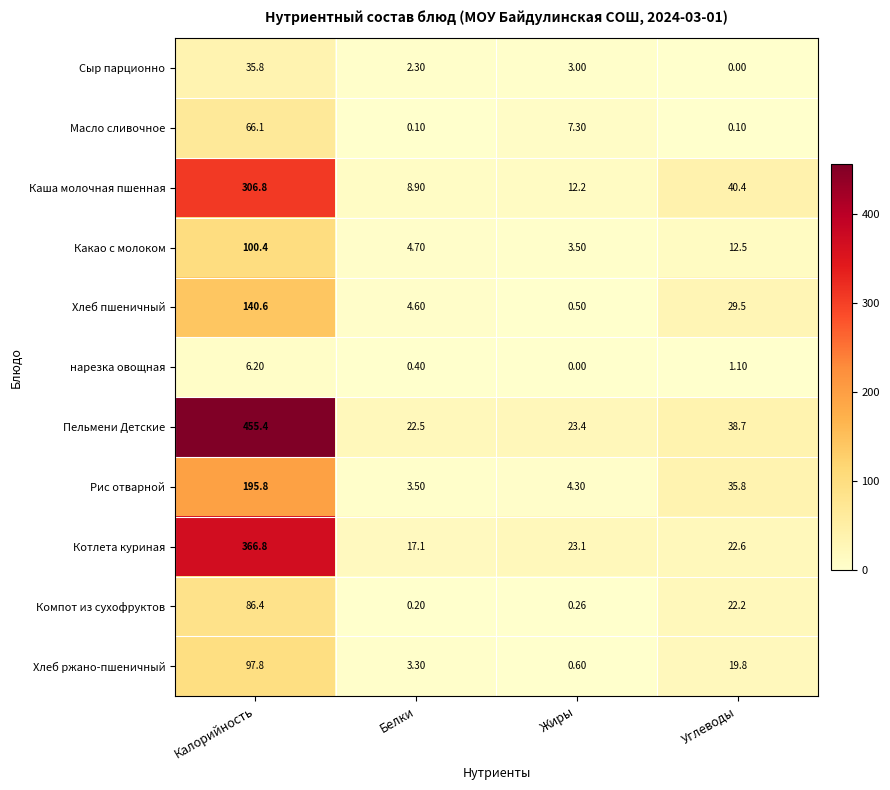

Which series changed the most between Калорийность and Белки?

Пельмени Детские